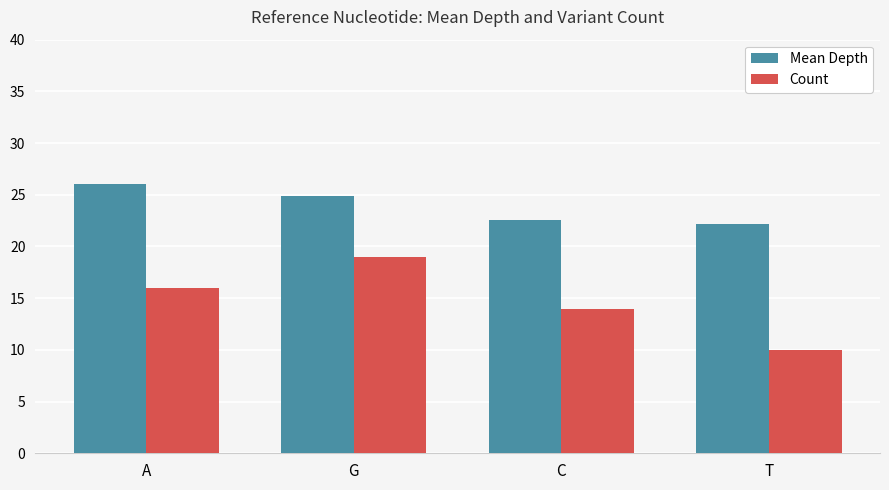

Where is Mean Depth nearest to the value 24?

G